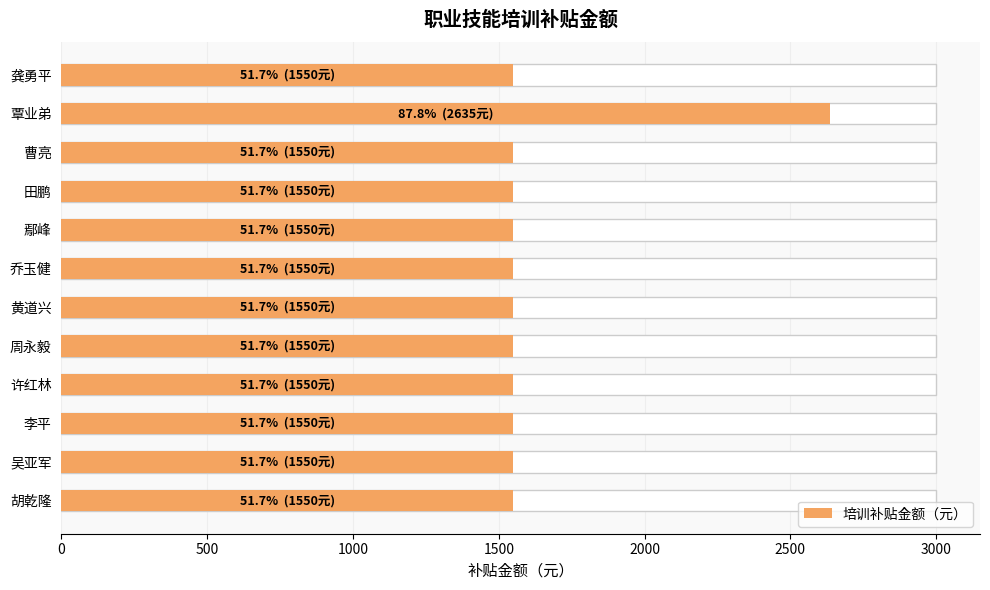

How many series are shown in this chart?

1